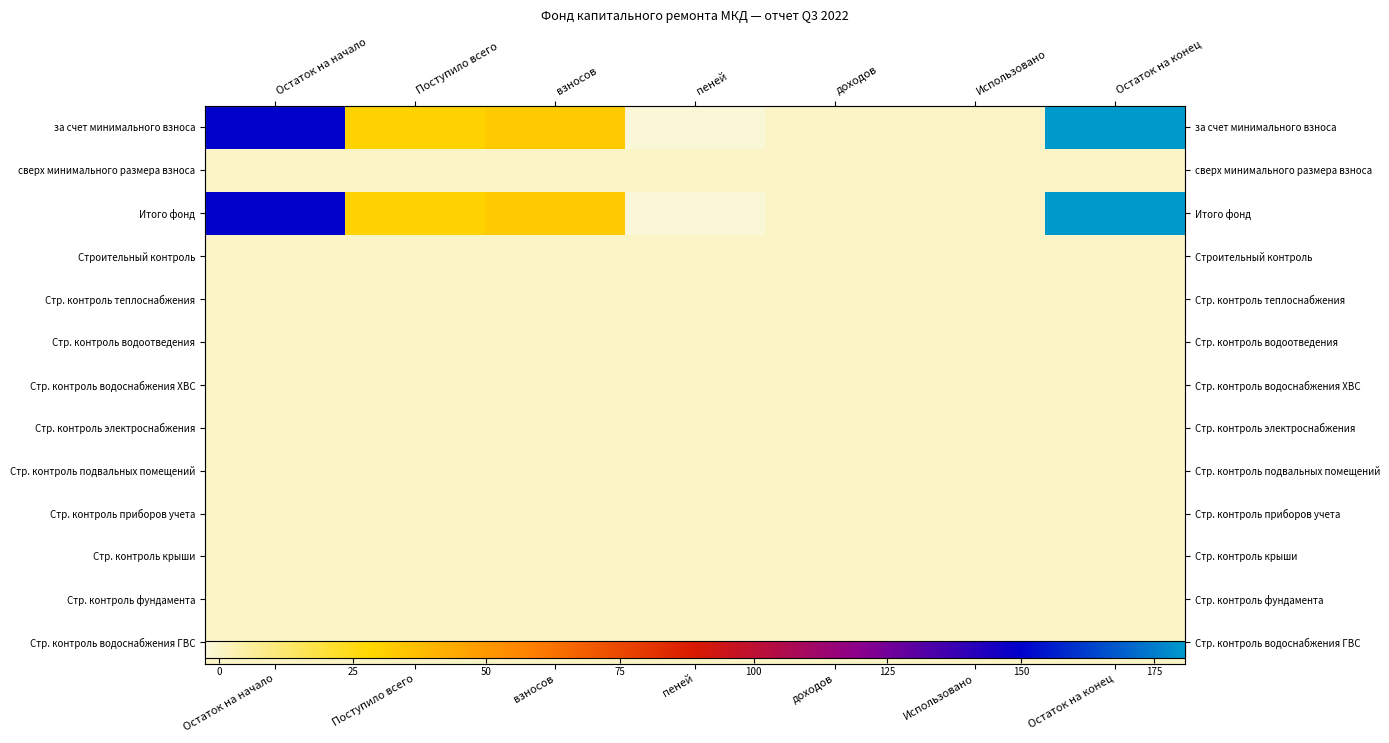

How many distinct data groups are displayed?

13